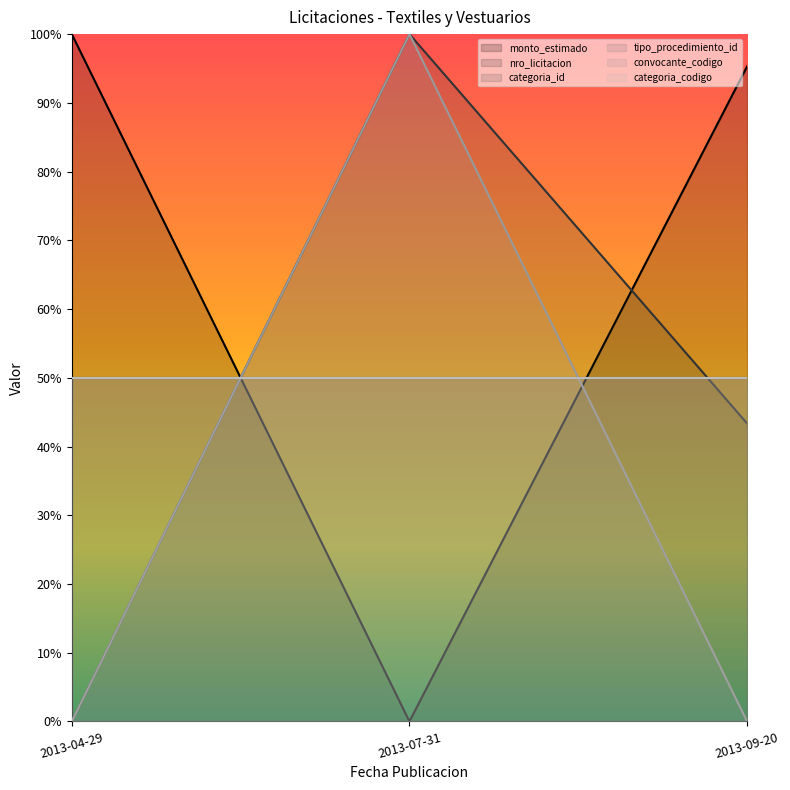

Does the chart display data point markers on the line(s)?

No